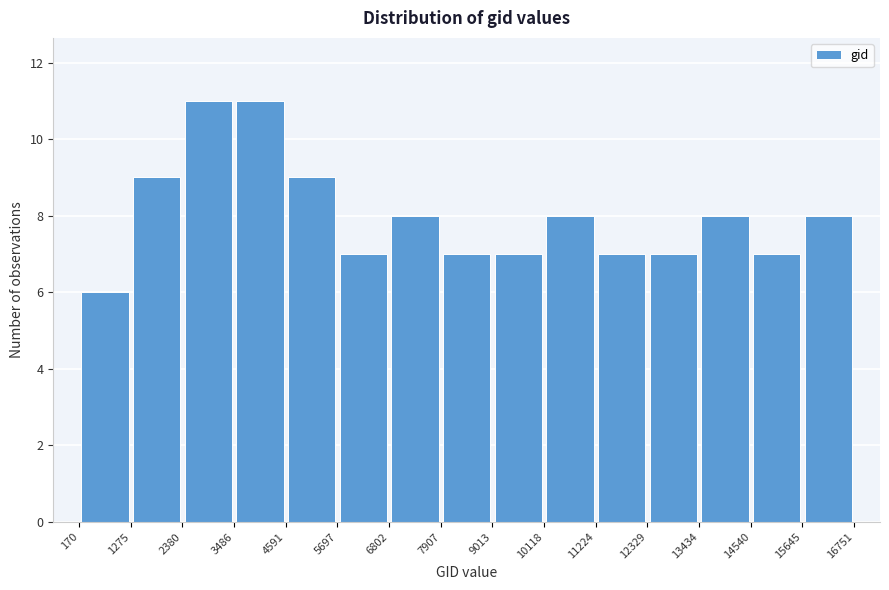

Reading left to right, list every bar in this chart as the range it spans on the x-axis followed by its height. The values are not printed on the chart, so give them approximately, as read against the axis.

170 to 1275: 6
1275 to 2380: 9
2380 to 3486: 11
3486 to 4591: 11
4591 to 5697: 9
5697 to 6802: 7
6802 to 7907: 8
7907 to 9013: 7
9013 to 10118: 7
10118 to 11224: 8
11224 to 12329: 7
12329 to 13434: 7
13434 to 14540: 8
14540 to 15645: 7
15645 to 16751: 8